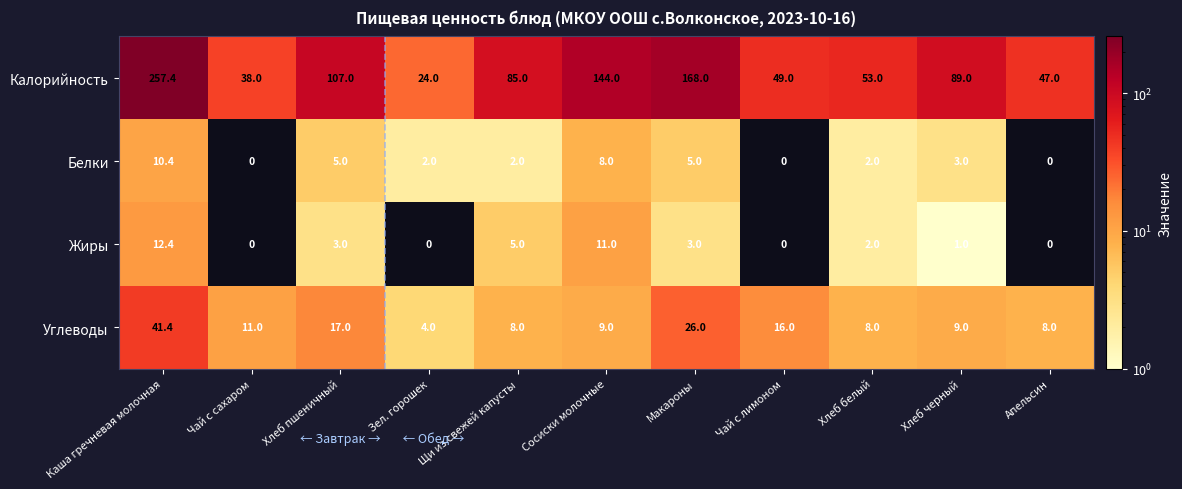

What is the sum of all Белки values?

37.4